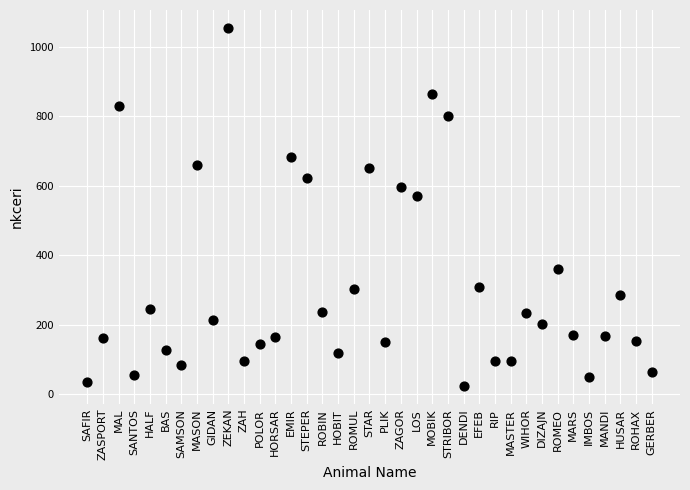

What Y value in the scatter plot is closest to 539?

570